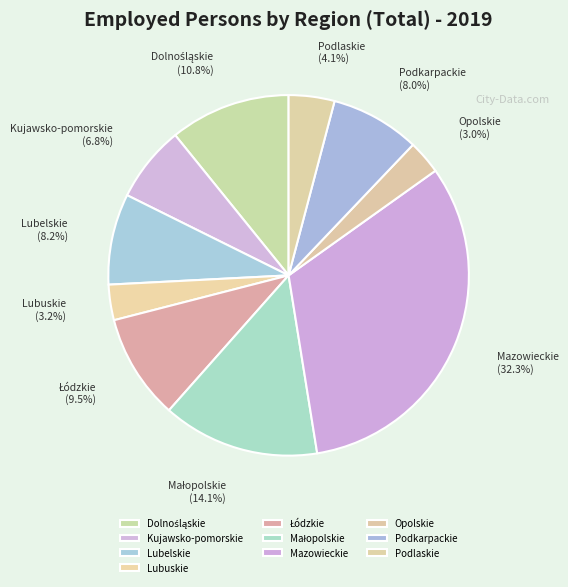

How many slices are in this pie chart?

10